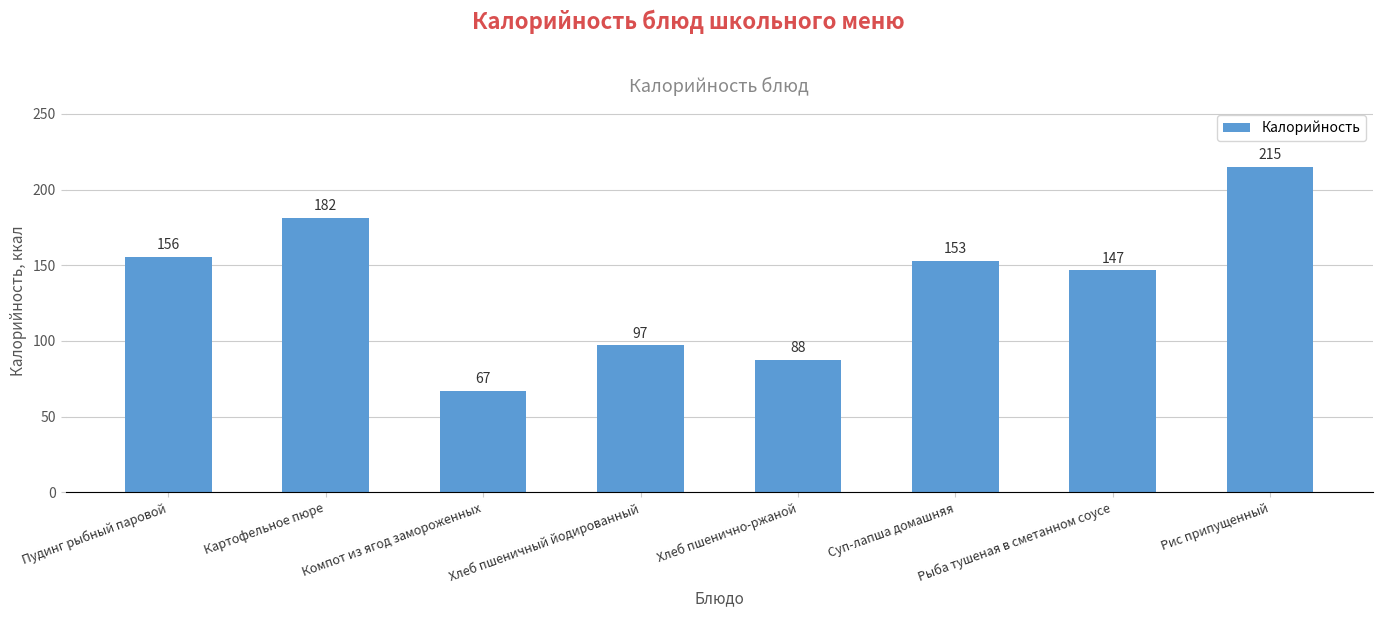

Rank the categories by value from highest to lowest.

Рис припущенный, Картофельное пюре, Пудинг рыбный паровой, Суп-лапша домашняя, Рыба тушеная в сметанном соусе, Хлеб пшеничный йодированный, Хлеб пшенично-ржаной, Компот из ягод замороженных